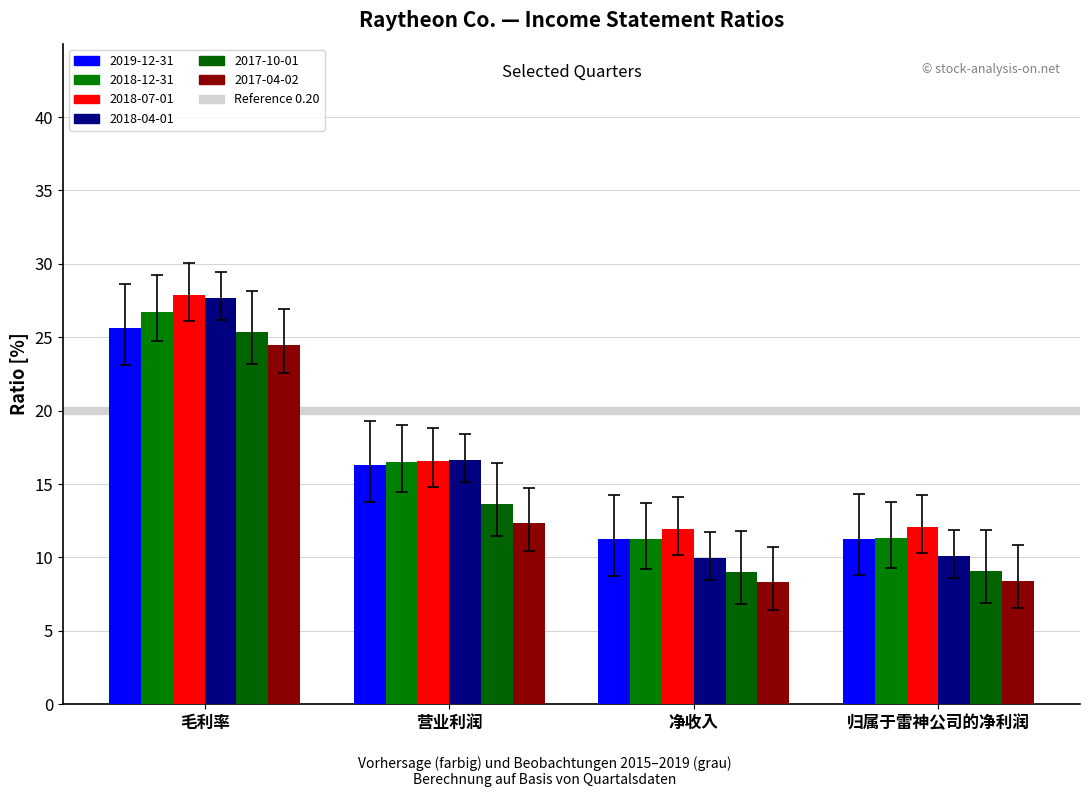

Are the bars grouped side by side (vs. stacked)?

Yes